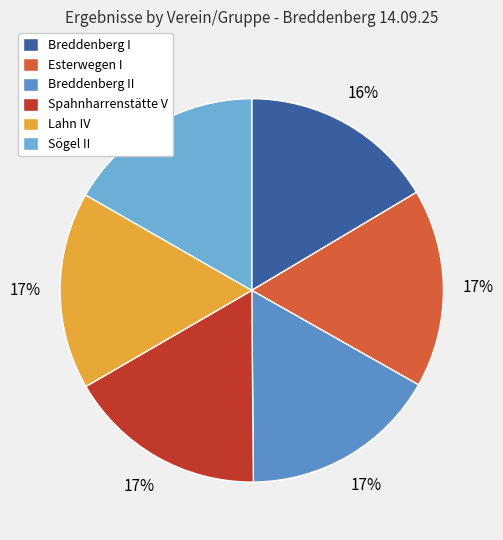

How many segments does this pie chart have?

6